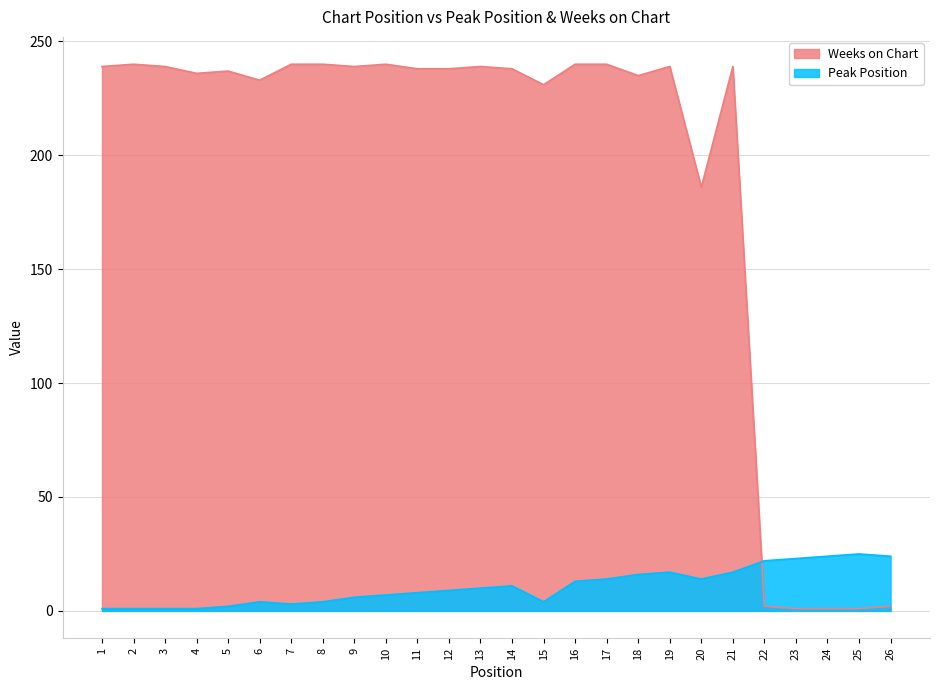

In Weeks on Chart, how many points are lower than both neighbors (excluding endpoints)?

6